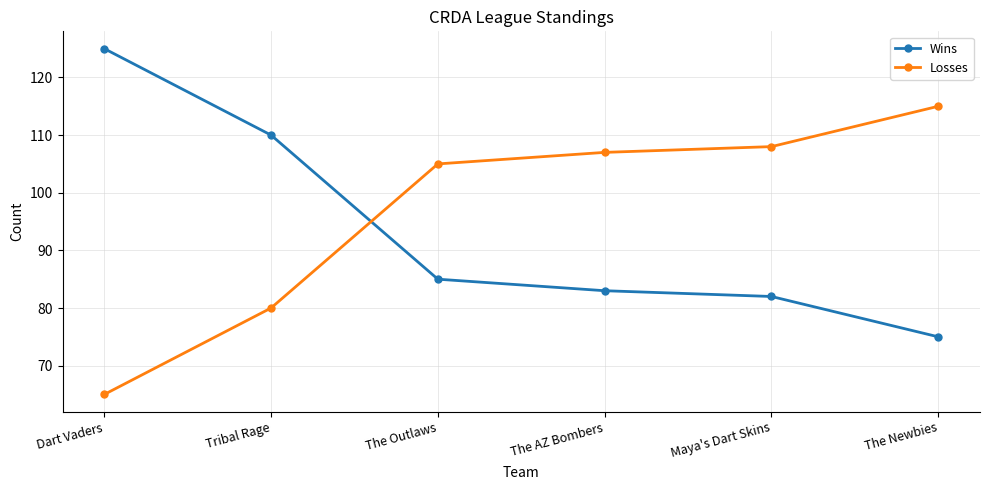

What is the sum of all Wins values?

560